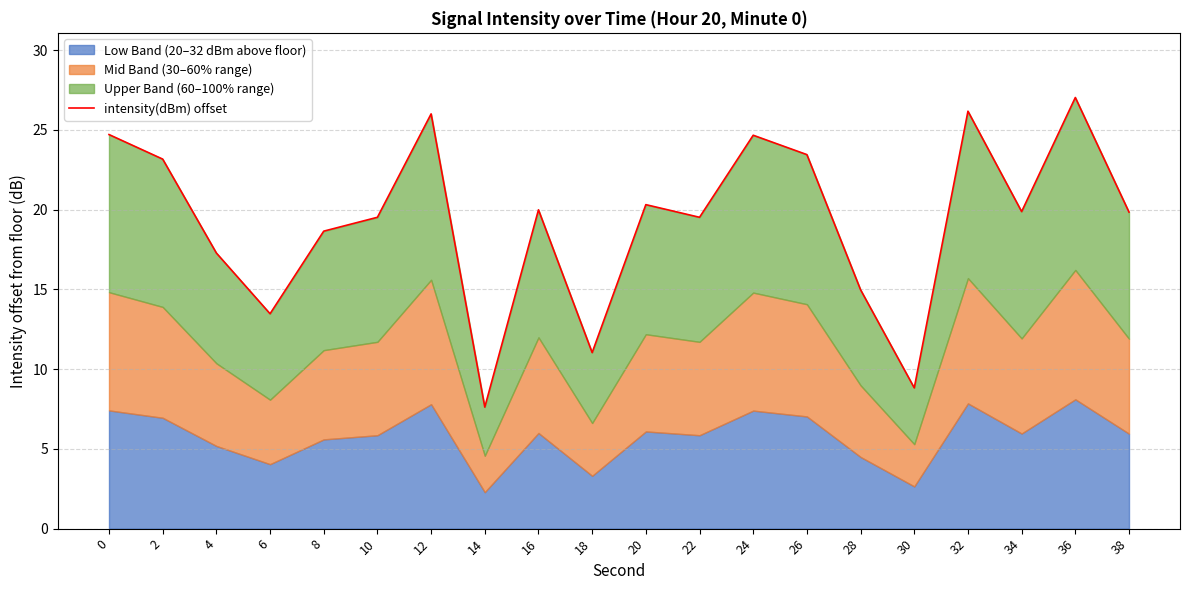

Where is the first local minimum?

6